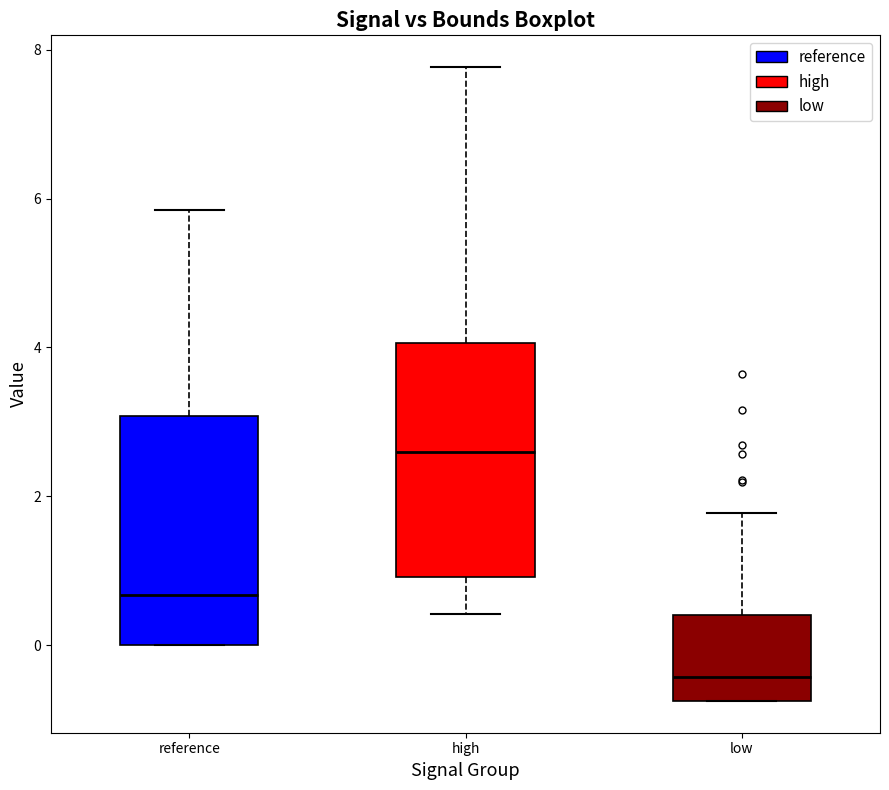

Reading left to right, transcribe this box plot: for each box, give where its median line is, the range the box spans, and where its two whiskers end, as read against the y-axis. The values are not printed on the chart, so give them approximately, as read against the axis.

reference: median 0.6, box 0.0 to 3.0, whiskers 0.0 to 5.8
high: median 2.6, box 1.0 to 4.0, whiskers 0.4 to 7.8
low: median -0.4, box -0.8 to 0.4, whiskers -0.8 to 1.8